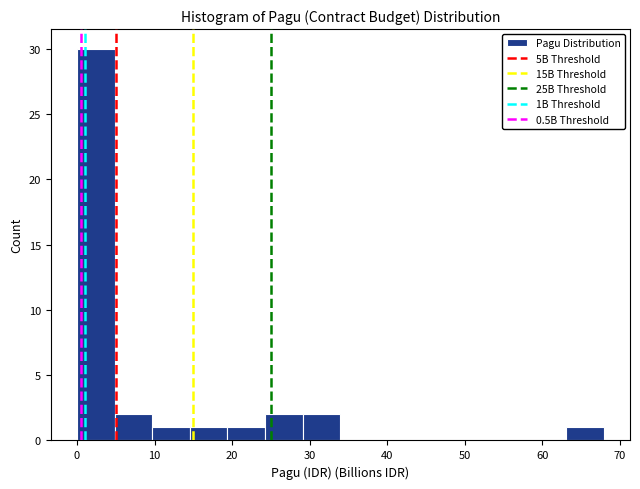

Reading left to right, transcribe this chart: for each bar, give the range it covers on the x-axis and its height. Neither the bar edges nor the heights are printed on the chart, so give them approximately, as read against the axes.

0 to 5: 30
5 to 10: 2
10 to 15: 1
15 to 19: 1
19 to 24: 1
24 to 29: 2
29 to 34: 2
34 to 39: 0
39 to 44: 0
44 to 49: 0
49 to 53: 0
53 to 58: 0
58 to 63: 0
63 to 68: 1